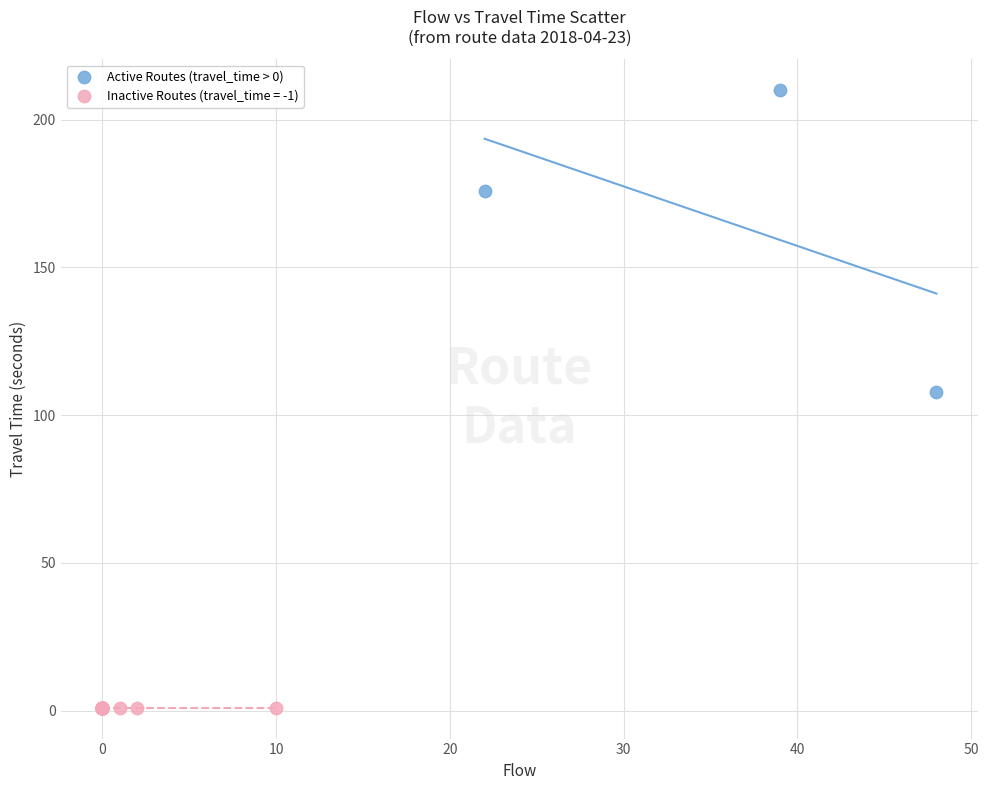

Which series contains the lowest Y value?

Inactive Routes (travel_time = -1)